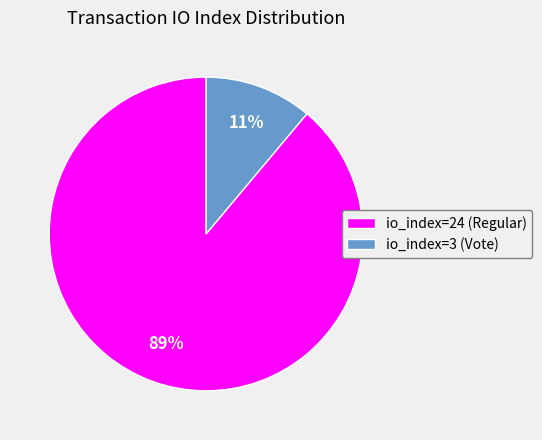

The io_index=24 (Regular) slice represents 99% of the pie. True or false?

False